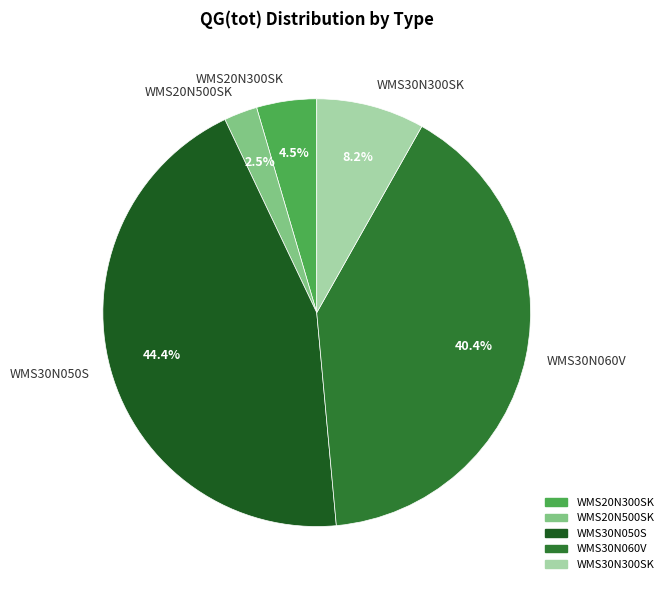

How many slices are in this pie chart?

5